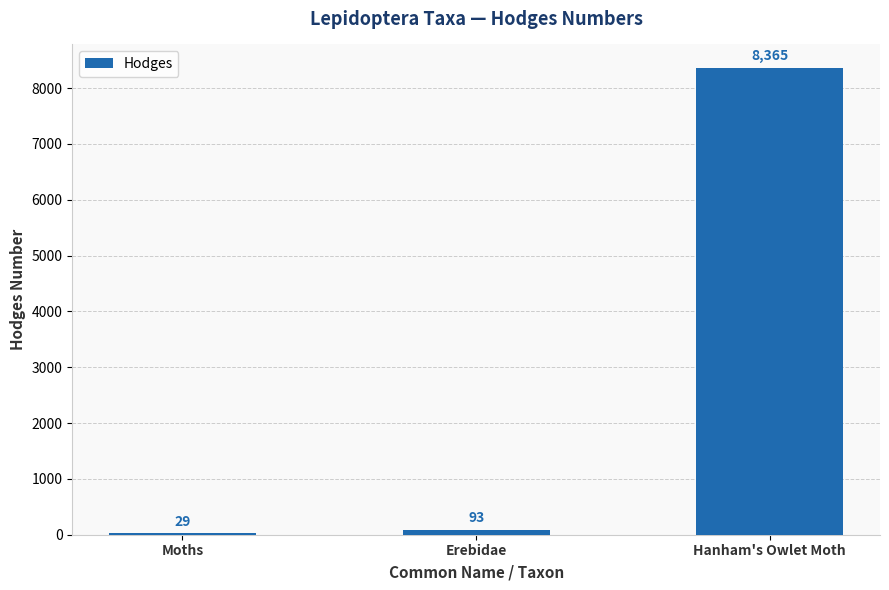

What value does the data have at Erebidae?

93.2